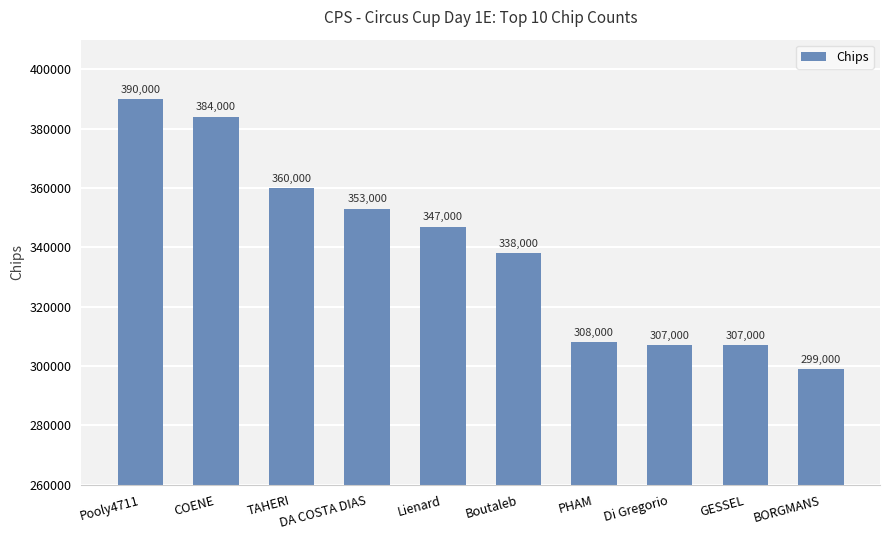

What is the difference between the values at Pooly4711 and Lienard?

43000